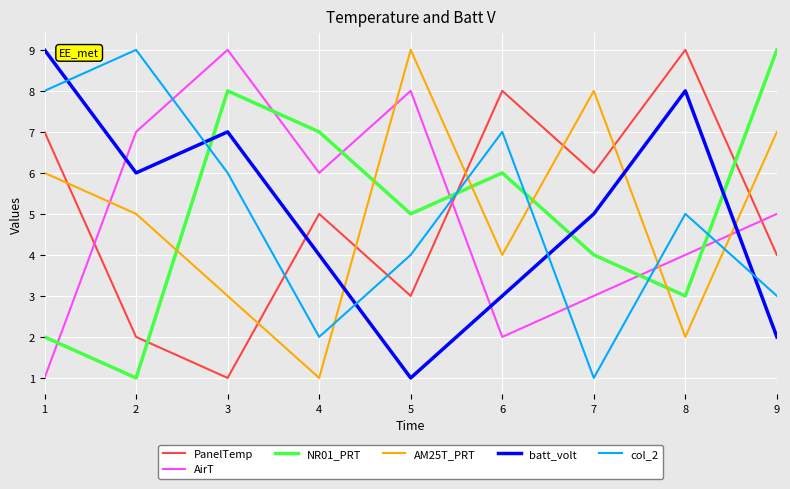

Reading left to right, extract all data points from this chart.

PanelTemp: 1=7	2=2	3=1	4=5	5=3	6=8	7=6	8=9	9=4
AirT: 1=1	2=7	3=9	4=6	5=8	6=2	7=3	8=4	9=5
NR01_PRT: 1=2	2=1	3=8	4=7	5=5	6=6	7=4	8=3	9=9
AM25T_PRT: 1=6	2=5	3=3	4=1	5=9	6=4	7=8	8=2	9=7
batt_volt: 1=9	2=6	3=7	4=4	5=1	6=3	7=5	8=8	9=2
col_2: 1=8	2=9	3=6	4=2	5=4	6=7	7=1	8=5	9=3